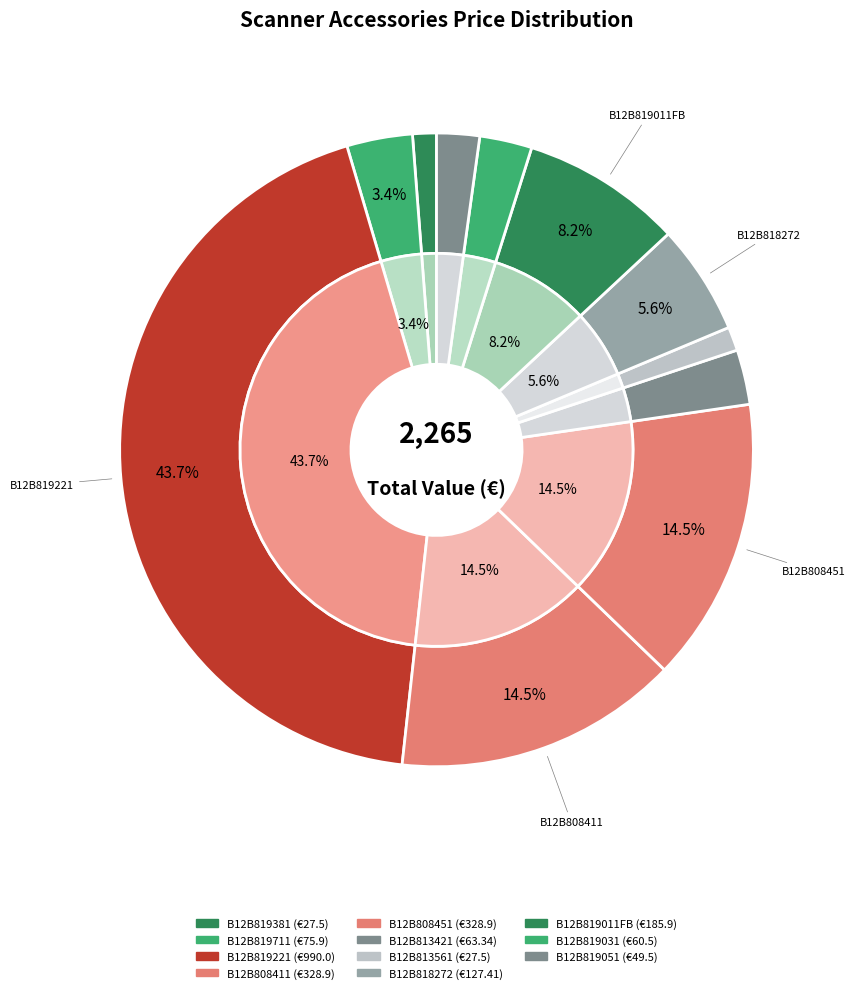

How many segments does this pie chart have?

11